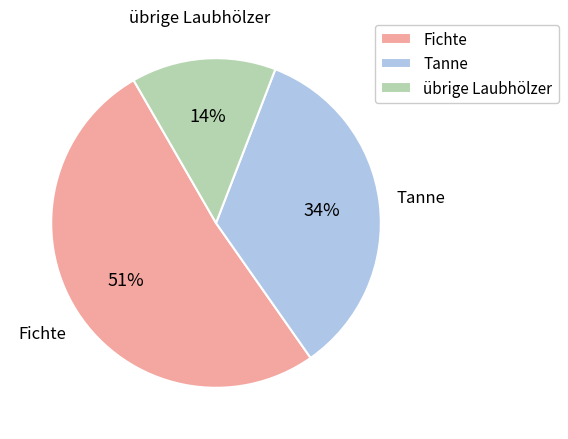

True or false: Fichte accounts for 51% of the total.

True